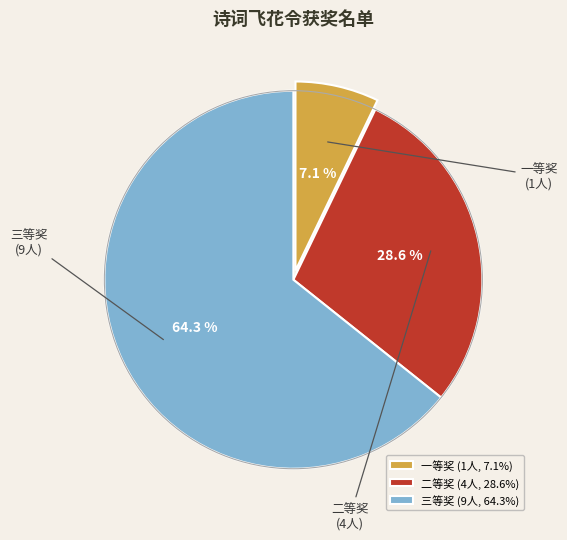

Approximately how many times larger is the value at 三等奖 compared to 二等奖?

2.2